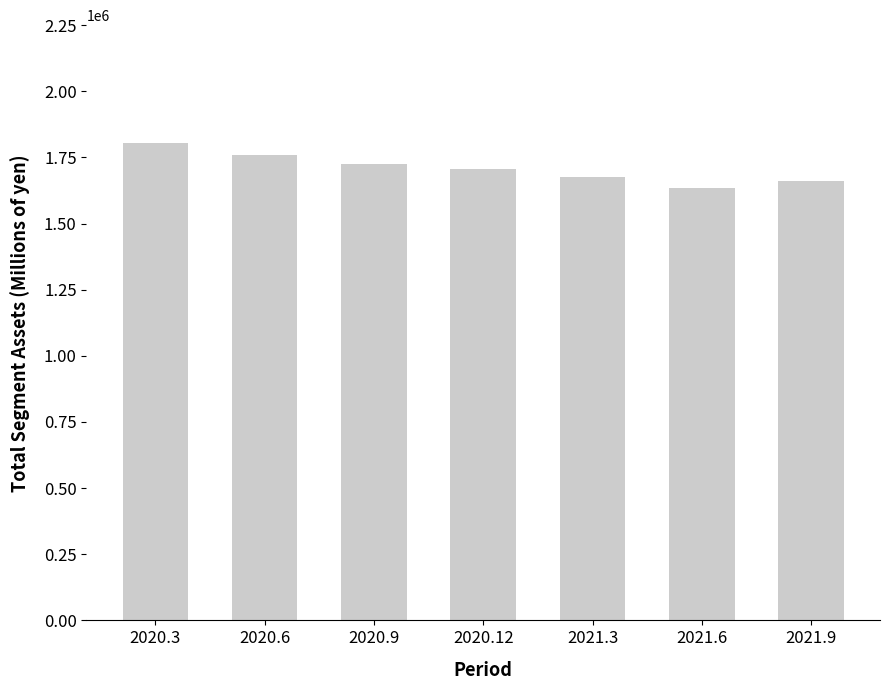

The value at 2021.6 is 2415361. True or false?

False